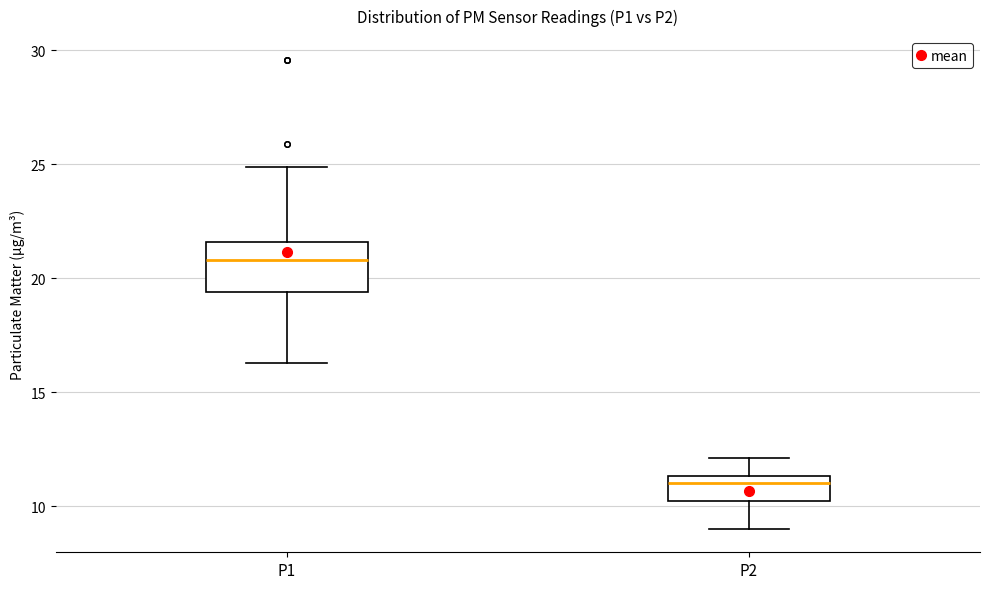

Which box is the tallest, from its lower edge to its upper edge?

P1